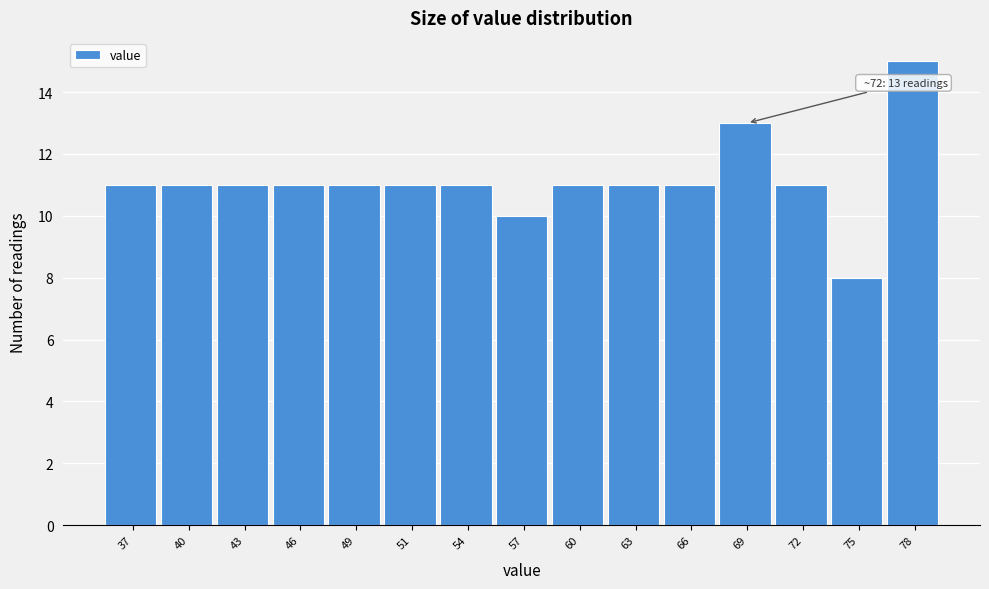

Reading left to right, transcribe all the data shown in this chart.

37=11	40=11	43=11	46=11	49=11	51=11	54=11	57=10	60=11	63=11	66=11	69=13	72=11	75=8	78=15